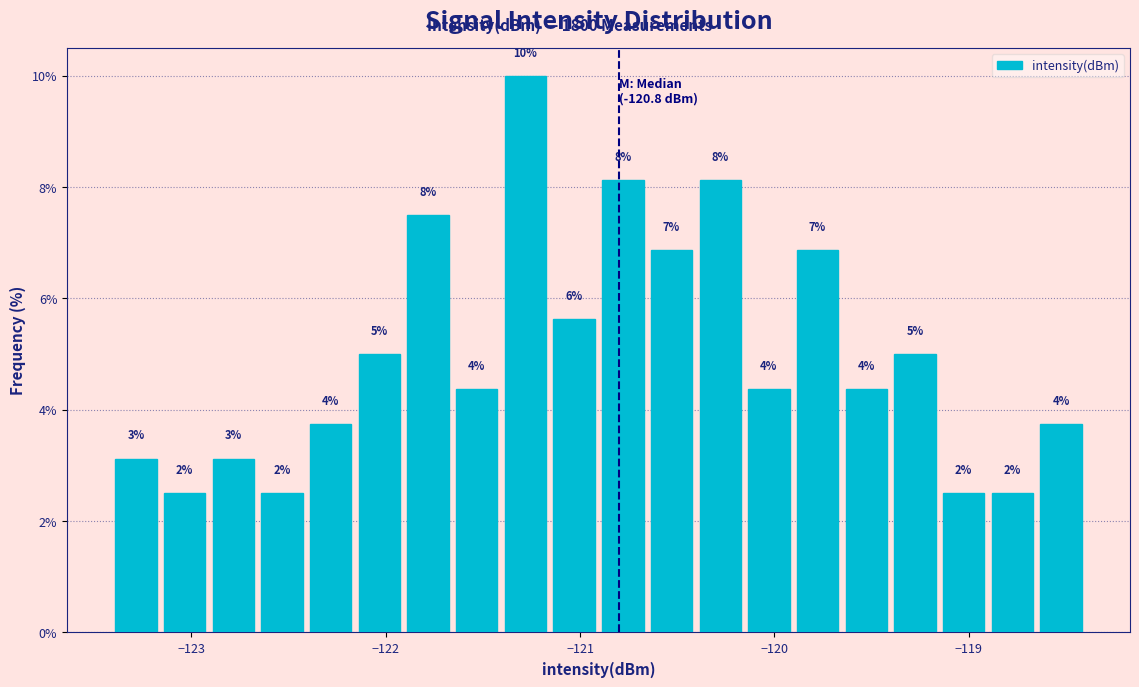

Around what value on the x-axis is the tallest bar? Give the approximate position of its centre, as read against the axis.

-121.3